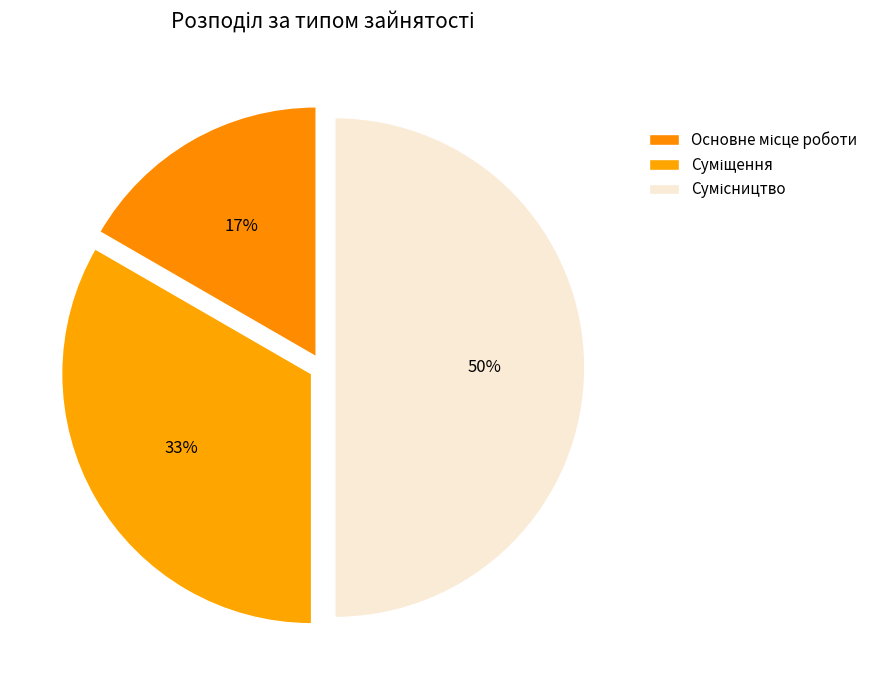

What is the change in value from Суміщення to Сумісництво?

+1